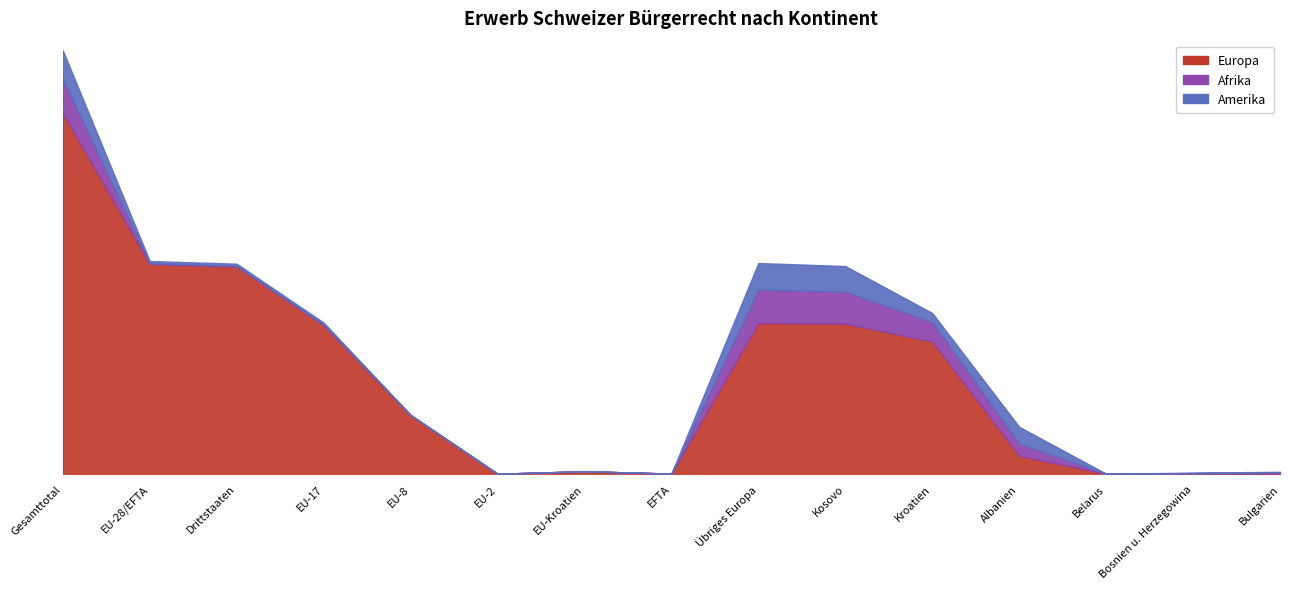

At how many categories does at least one series exceed 5943?

3